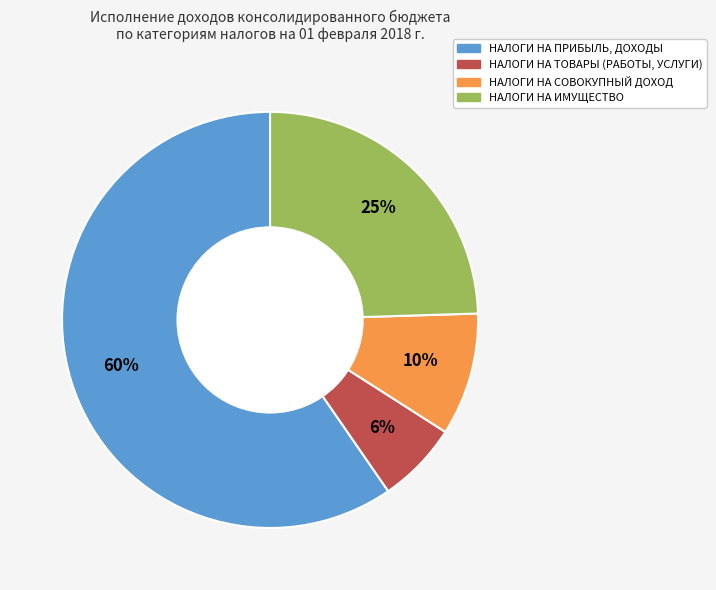

Combined, do НАЛОГИ НА ИМУЩЕСТВО and НАЛОГИ НА СОВОКУПНЫЙ ДОХОД account for over 50%?

No